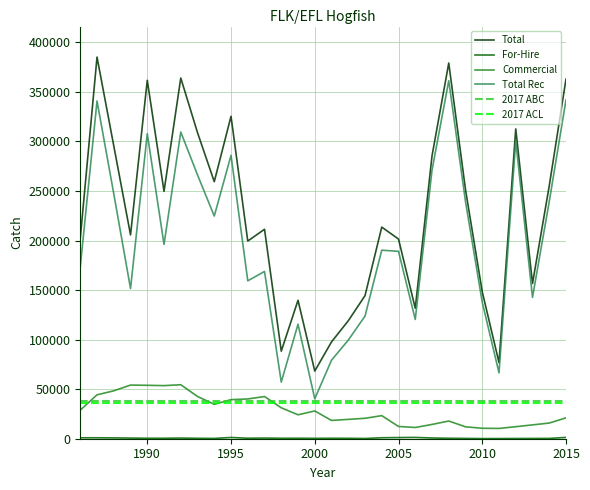

Which series has the largest total across all categories?

Total